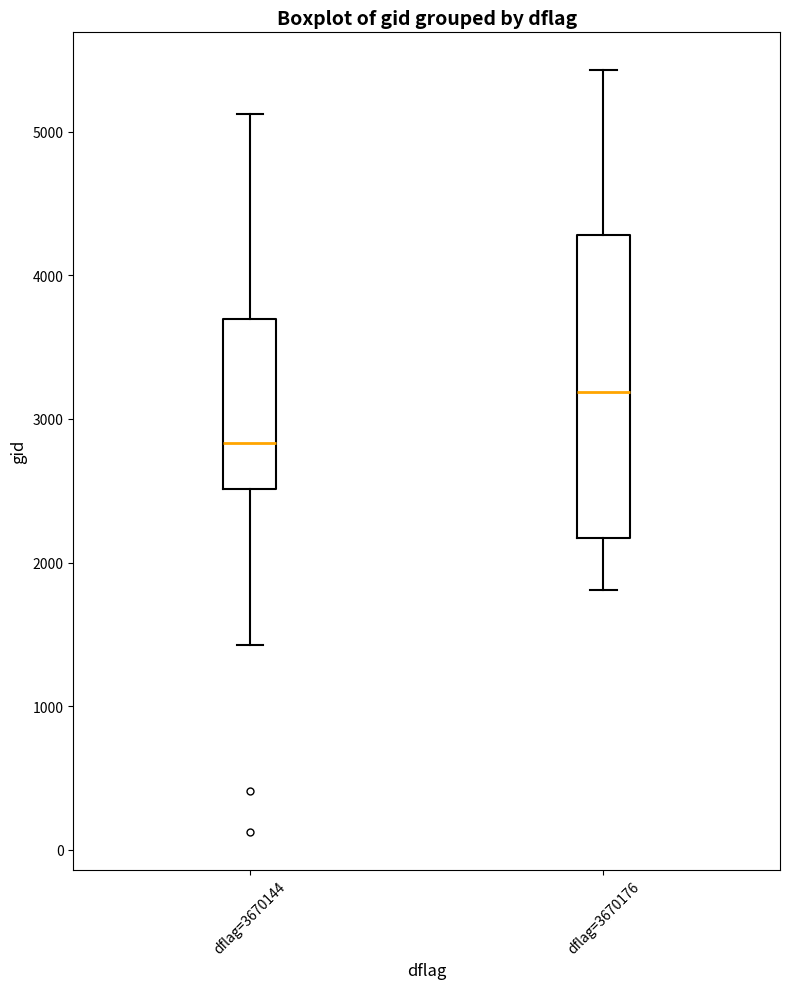

Which box's median line is the highest?

dflag=3670176